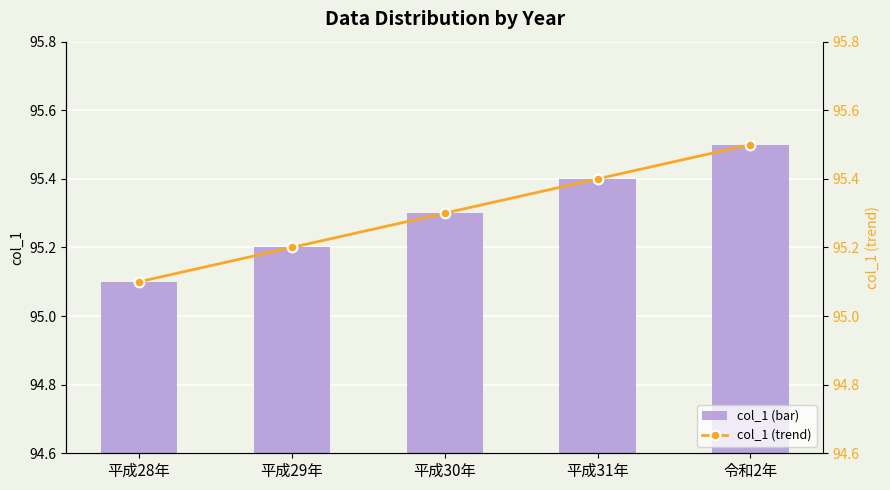

What is the average value of the col_1 (bar) series?

95.3